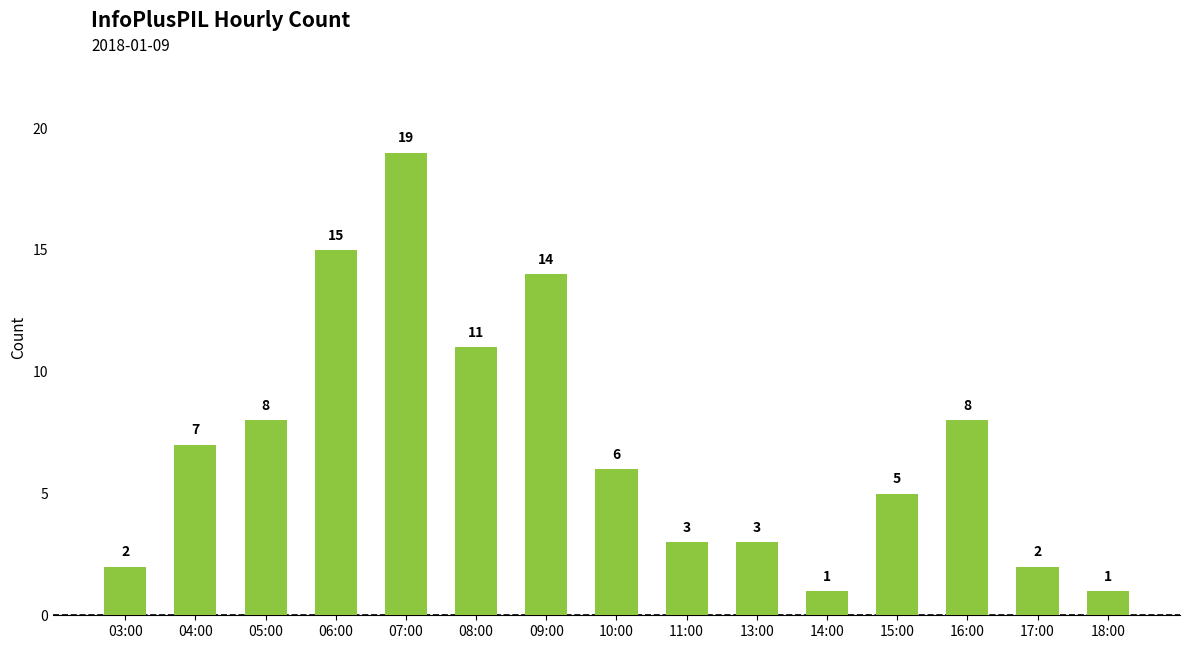

Count the number of data series in this chart.

1